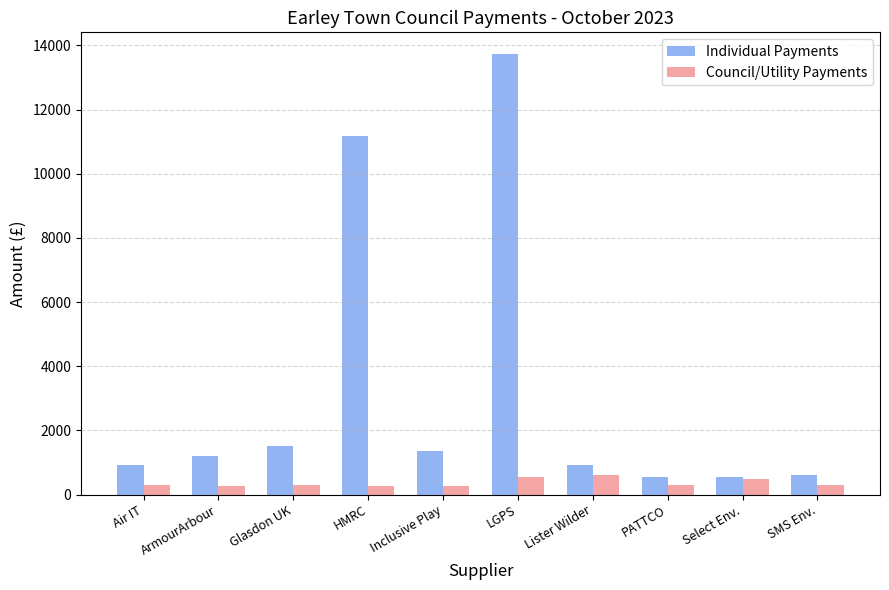

List the series in order of their peak value, highest first.

Individual Payments, Council/Utility Payments